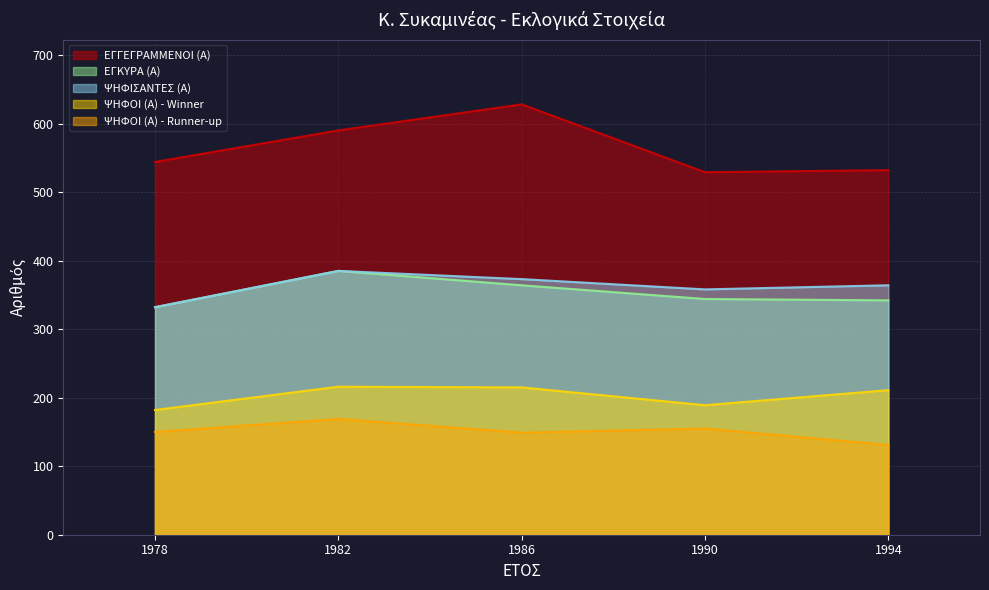

Rank the series by their maximum value, from highest to lowest.

ΕΓΓΕΓΡΑΜΜΕΝΟΙ (Α), ΕΓΚΥΡΑ (Α), ΨΗΦΙΣΑΝΤΕΣ (Α), ΨΗΦΟΙ (Α) - Winner, ΨΗΦΟΙ (Α) - Runner-up